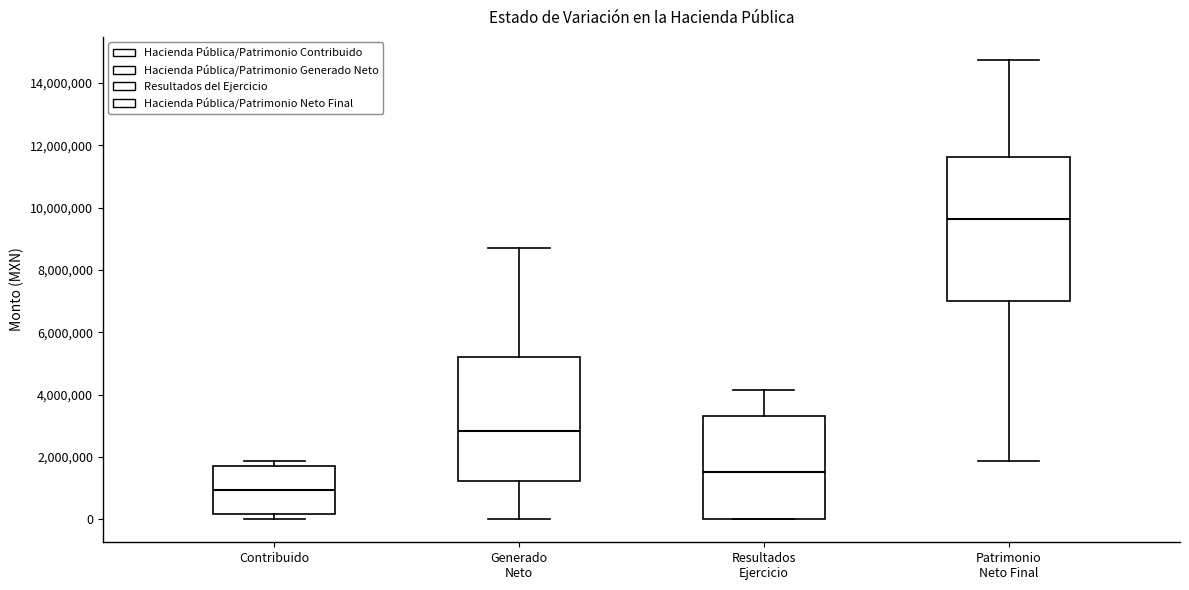

Reading left to right, read every box against the y-axis: the position of its median line, the range the box covers, and the ends of its whiskers. The values are not printed on the chart, so give them approximately, as read against the axis.

Contribuido: median 1000000, box 200000 to 1800000, whiskers 0 to 1800000 (just above the box's upper edge)
Generado Neto: median 2800000, box 1200000 to 5200000, whiskers 0 to 8800000
Resultados Ejercicio: median 1600000, box 0 to 3400000, whiskers 0 to 4200000
Patrimonio Neto Final: median 9600000, box 7000000 to 11600000, whiskers 1800000 to 14800000